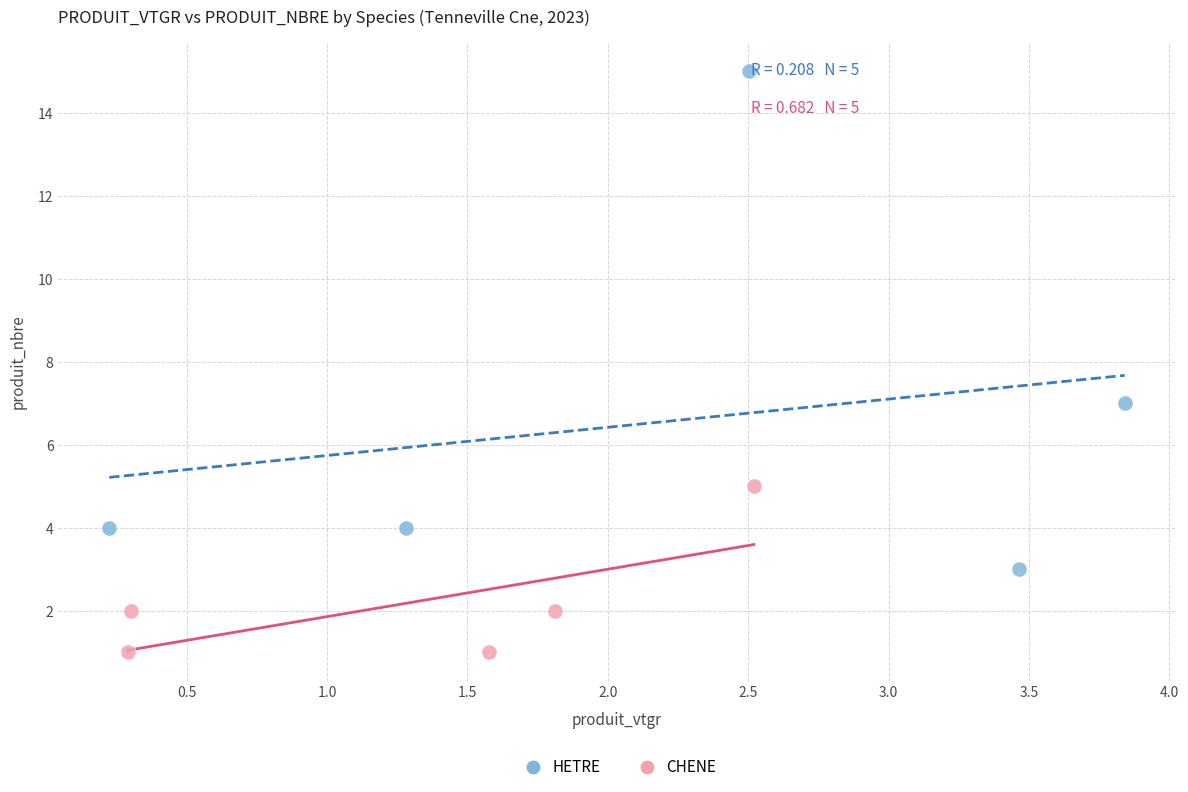

Which series reaches the maximum Y coordinate?

HETRE